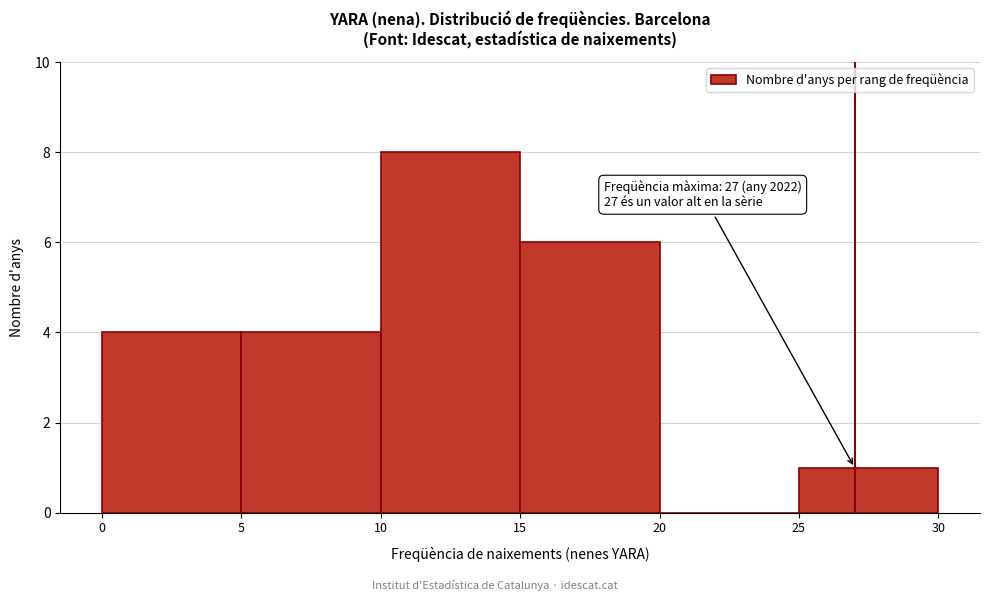

Over which range of the x-axis is the bar tallest?

10 to 15